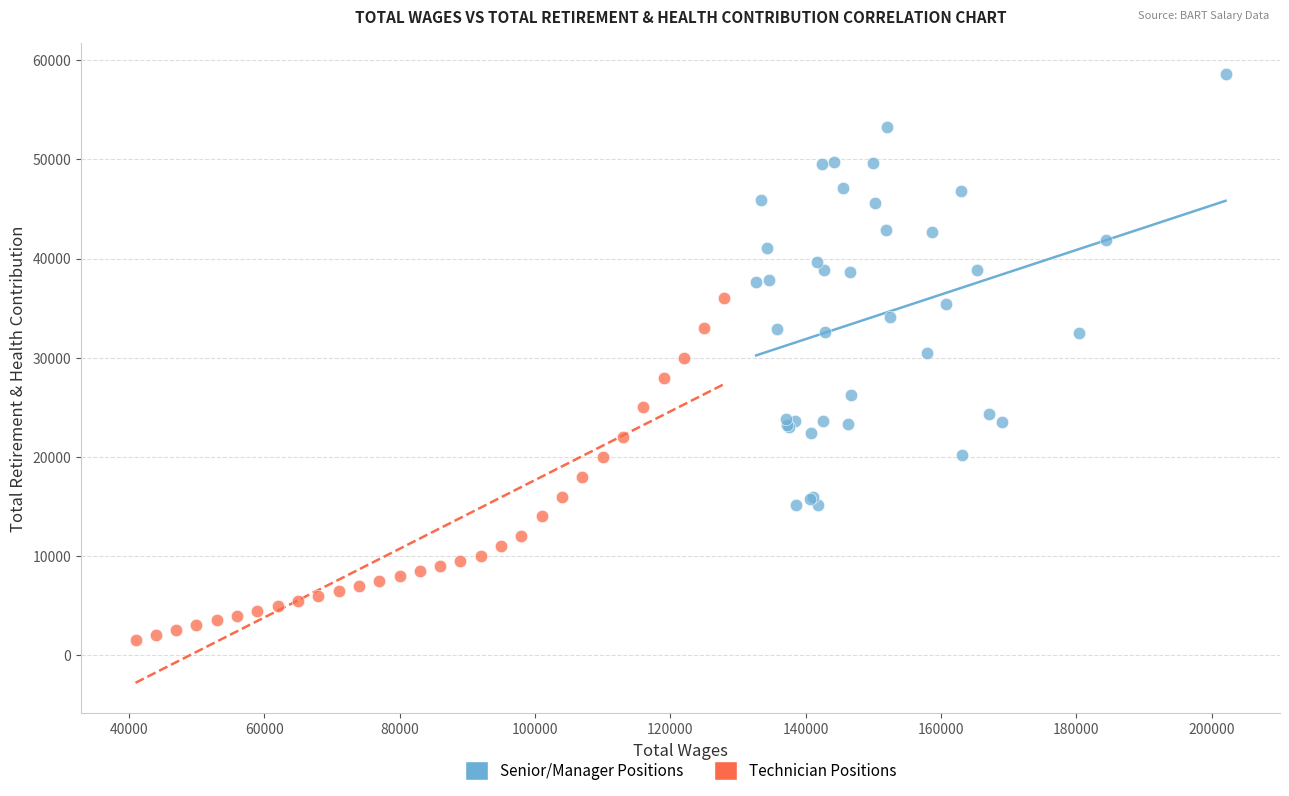

Which series reaches the maximum Y coordinate?

Senior/Manager Positions